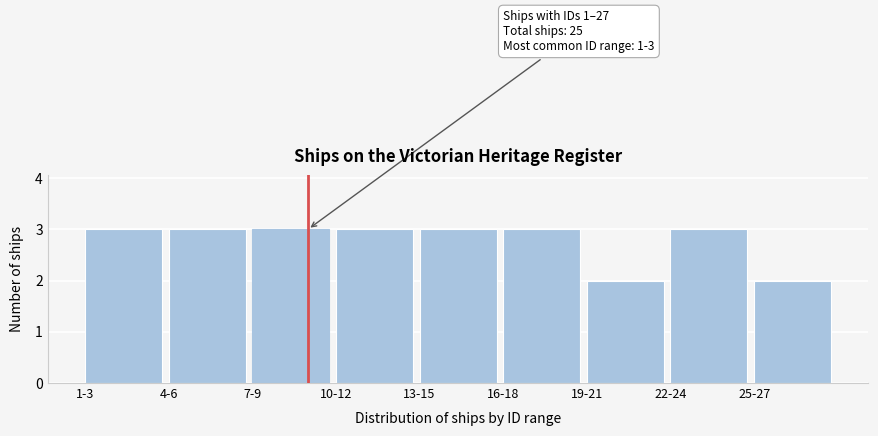

Reading left to right, list all the values displayed in this chart.

3	3	3	3	3	3	2	3	2